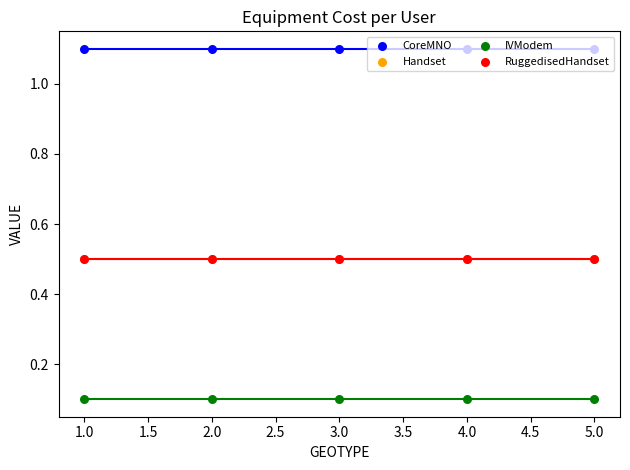

What are all the series names shown in the legend?

CoreMNO, Handset, IVModem, RuggedisedHandset